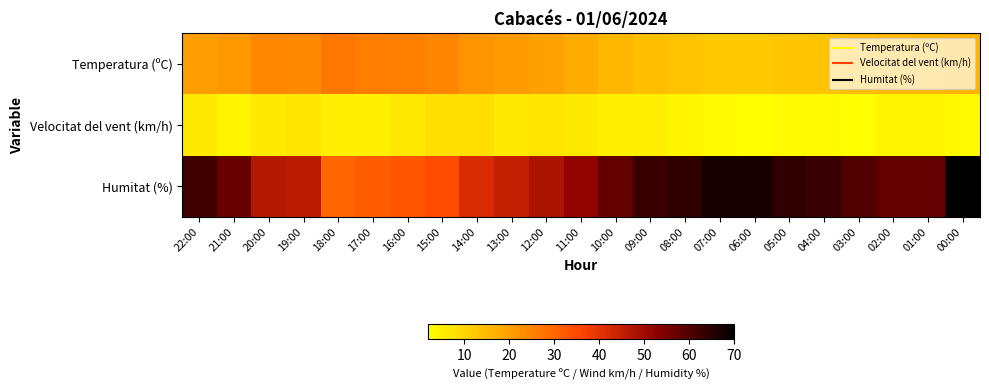

Between 08:00 and 06:00, which is larger?

08:00